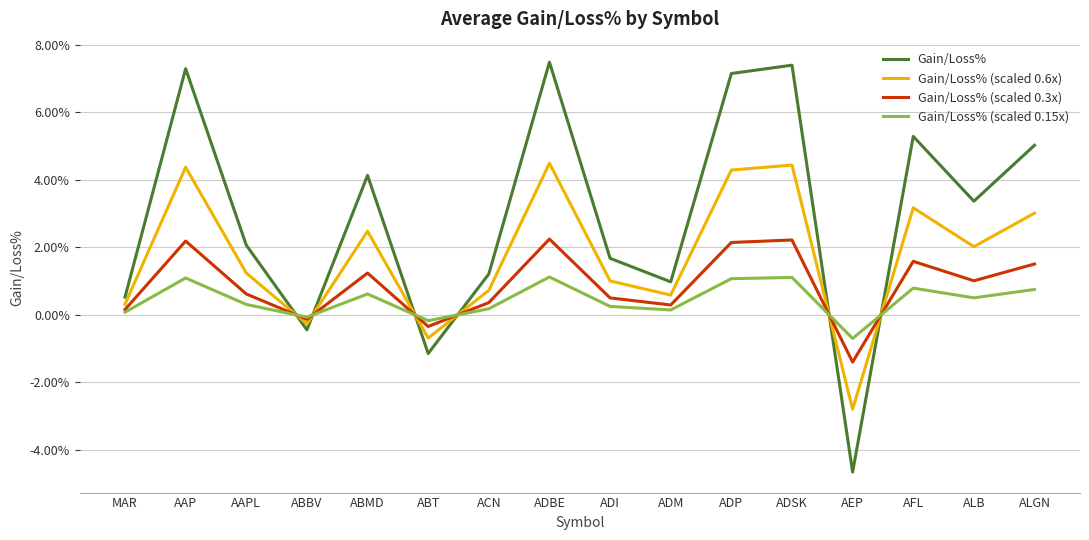

Is it true that Gain/Loss% (scaled 0.15x) equals 0.0 at ADSK?

False